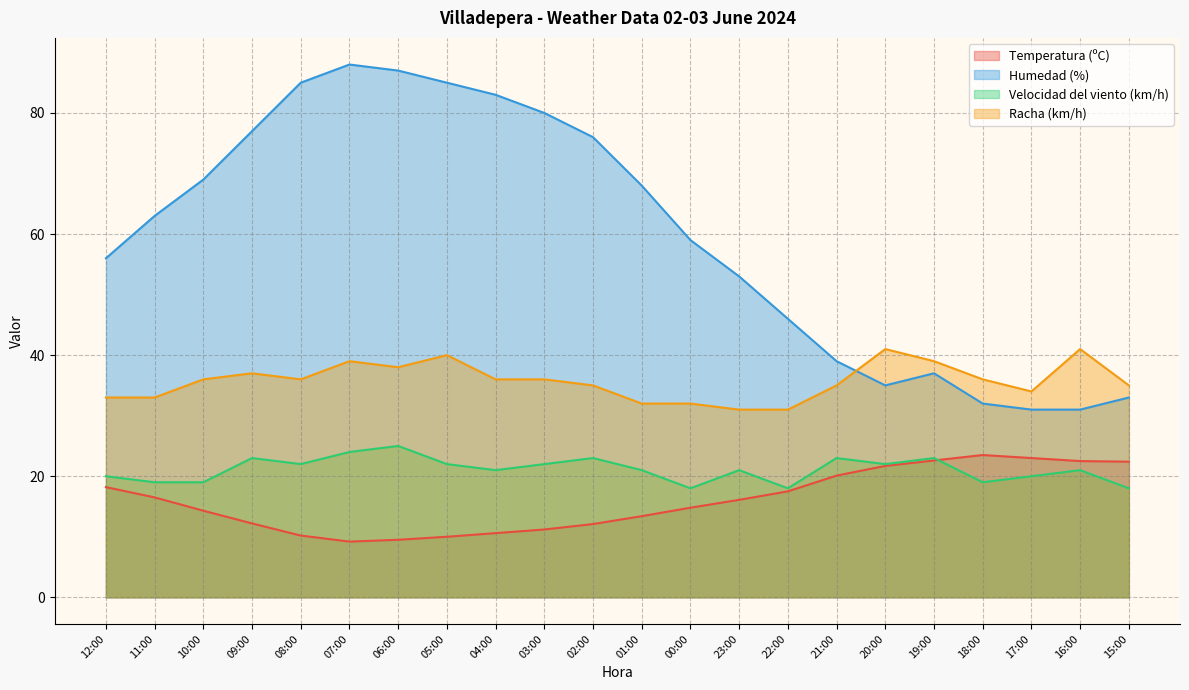

Does the chart have visible grid lines?

Yes